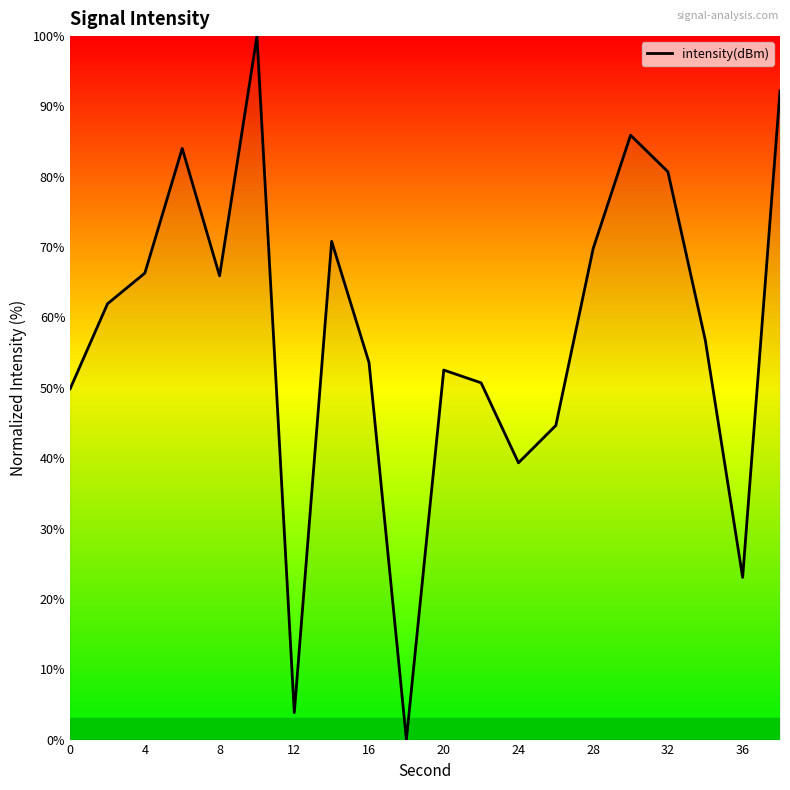

What is the greatest value displayed?

100.0